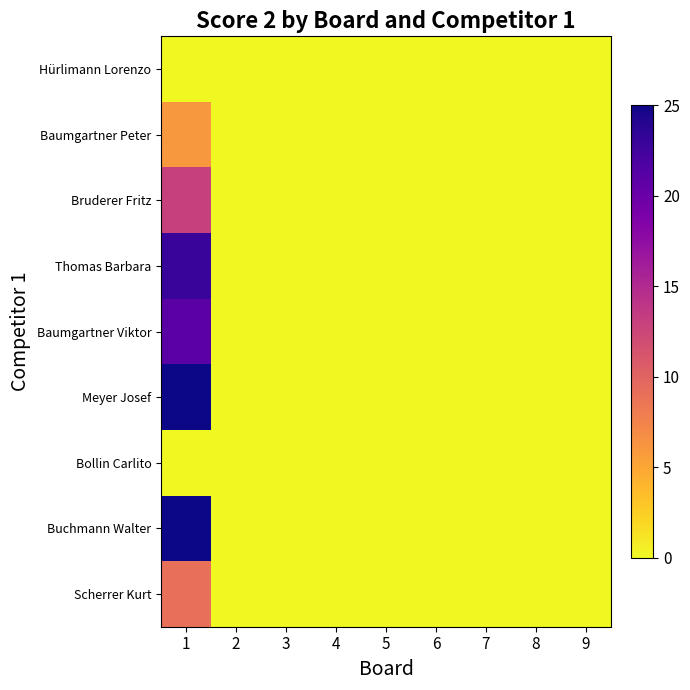

Which series has the largest total across all categories?

Meyer Josef